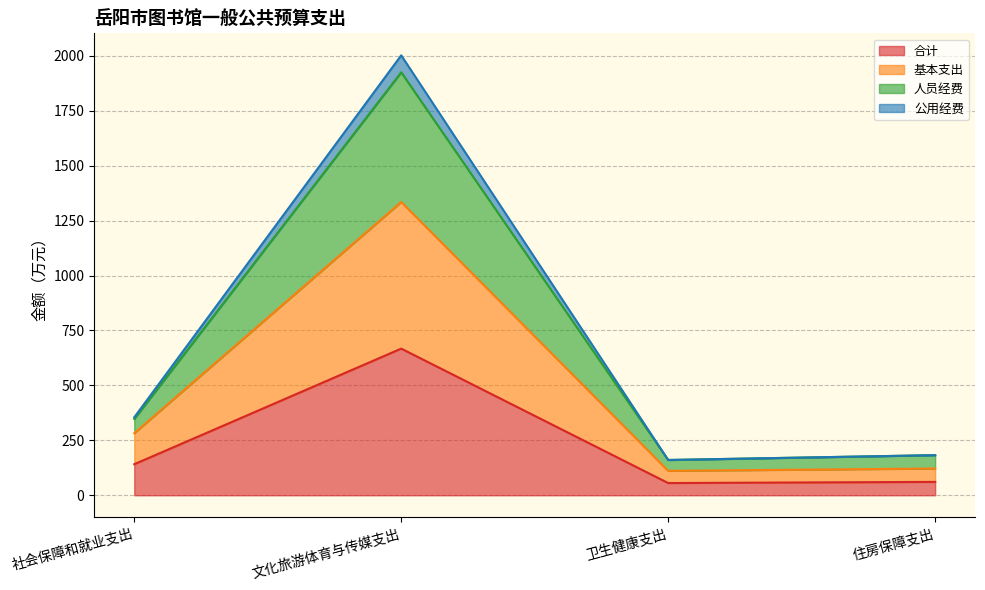

How many values in the 合计 series are below 141?

2